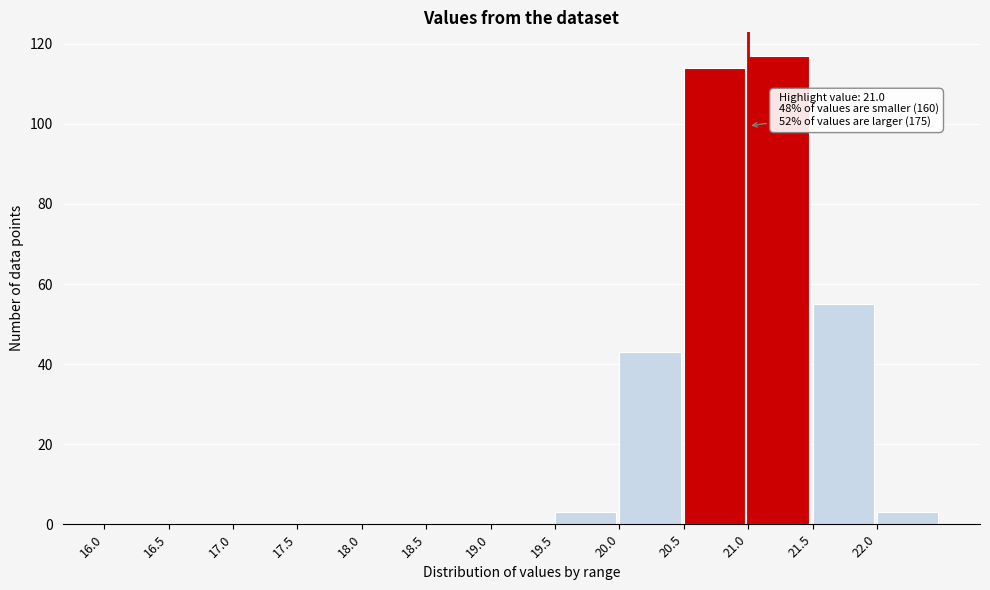

Which range on the x-axis has the tallest bar?

21.0 to 21.5